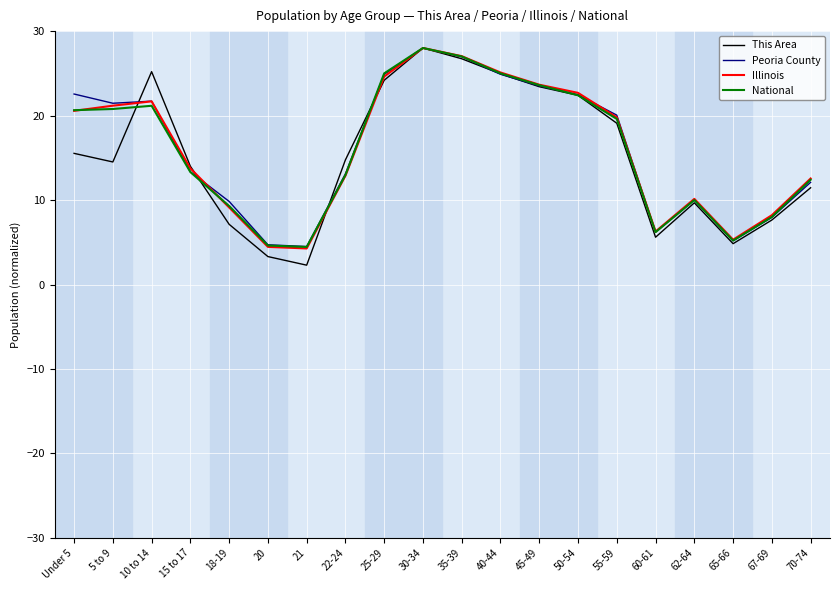

How many lines are shown in the chart?

4